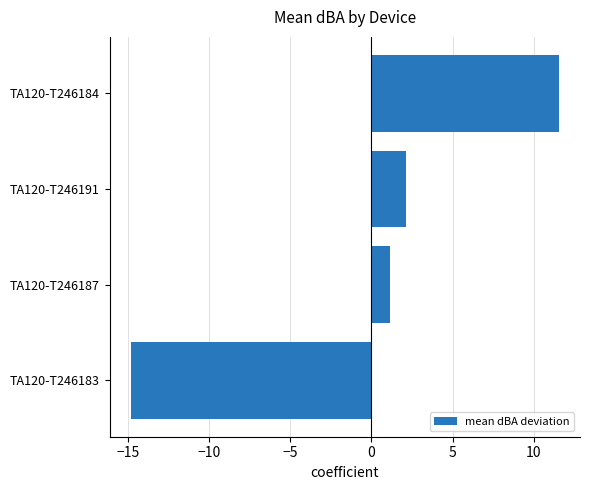

What is the difference between the second highest and minimum values?

16.9